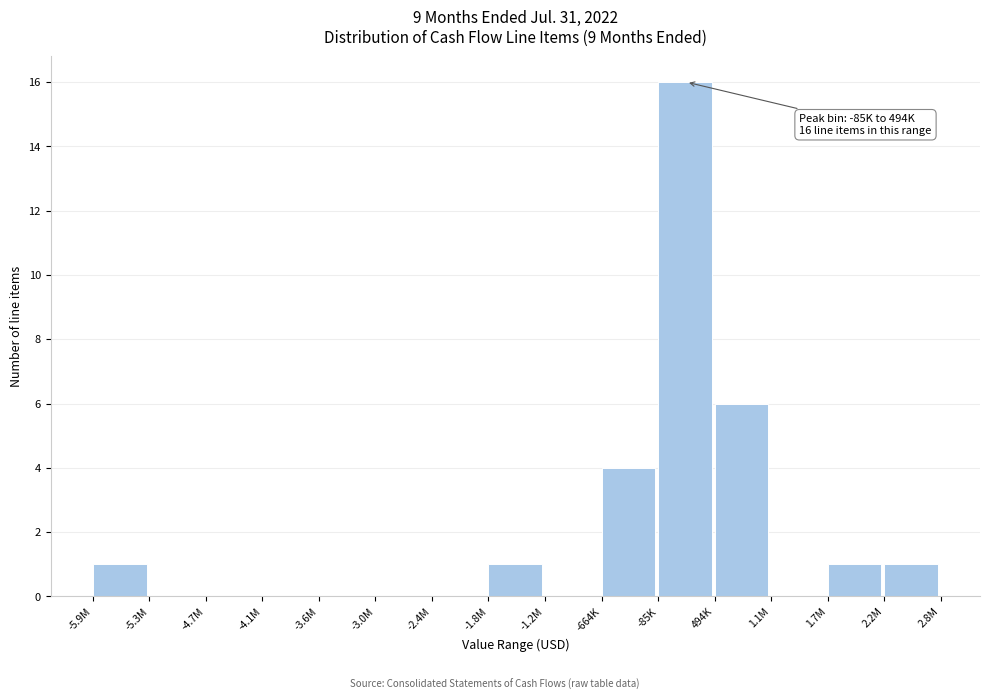

Reading left to right, list all the values displayed in this chart.

-5.9M=1	-5.3M=0	-4.7M=0	-4.1M=0	-3.6M=0	-3.0M=0	-2.4M=0	-1.8M=1	-1.2M=0	-664K=4	-85K=16	494K=6	1.1M=0	1.7M=1	2.2M=1